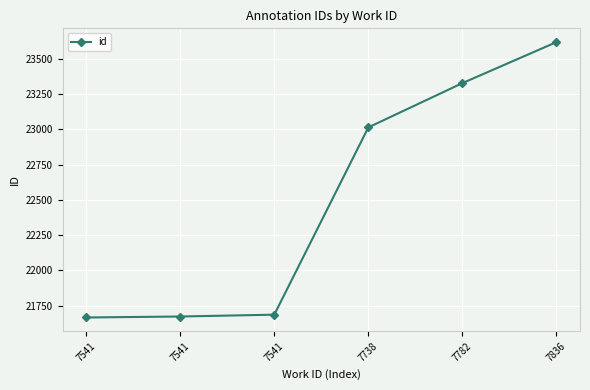

What is the maximum value shown in the chart?

23619